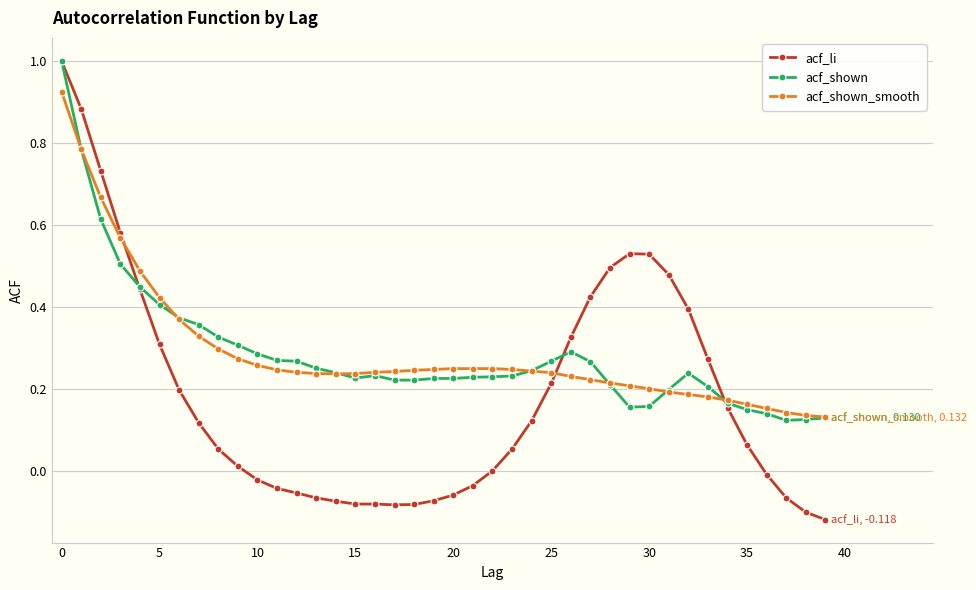

What is the maximum value shown in the chart?

1.0